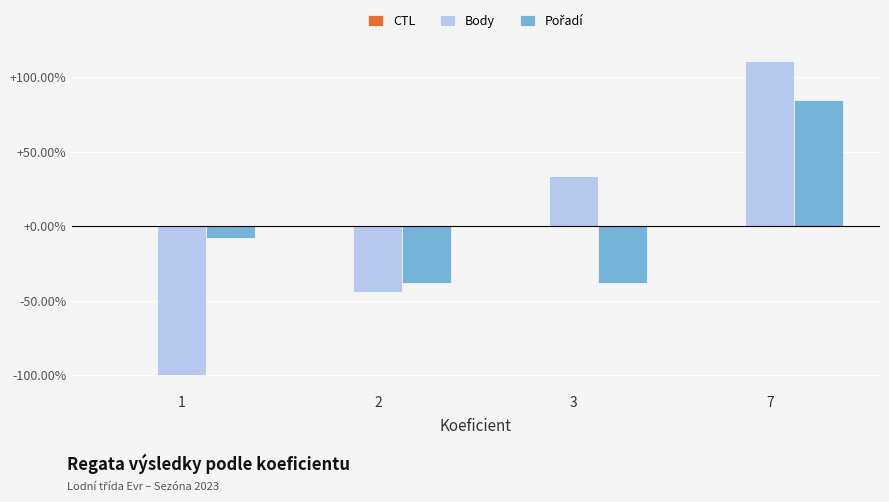

Are the bars grouped side by side (vs. stacked)?

Yes